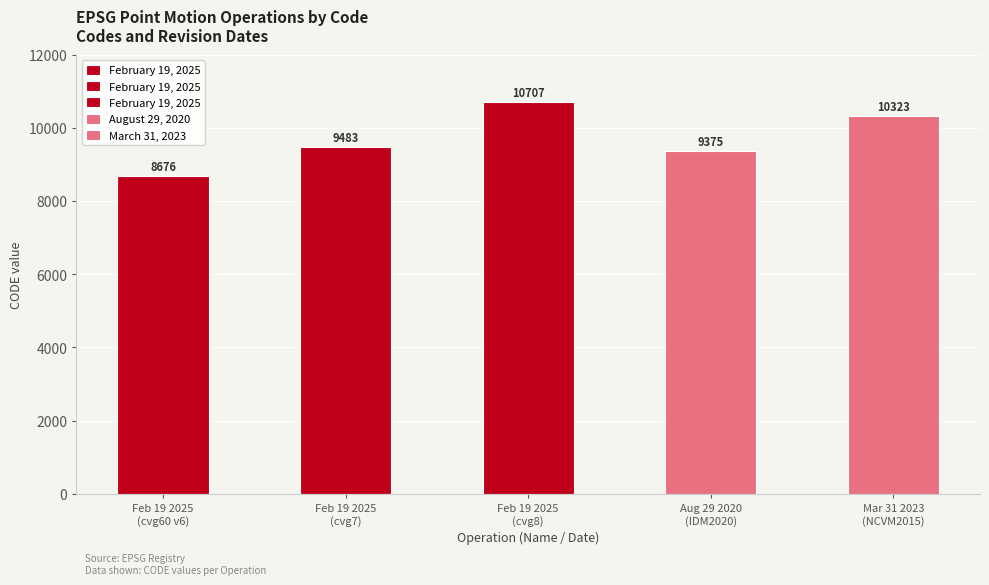

Which label corresponds to the largest value in the chart?

February 19, 2025